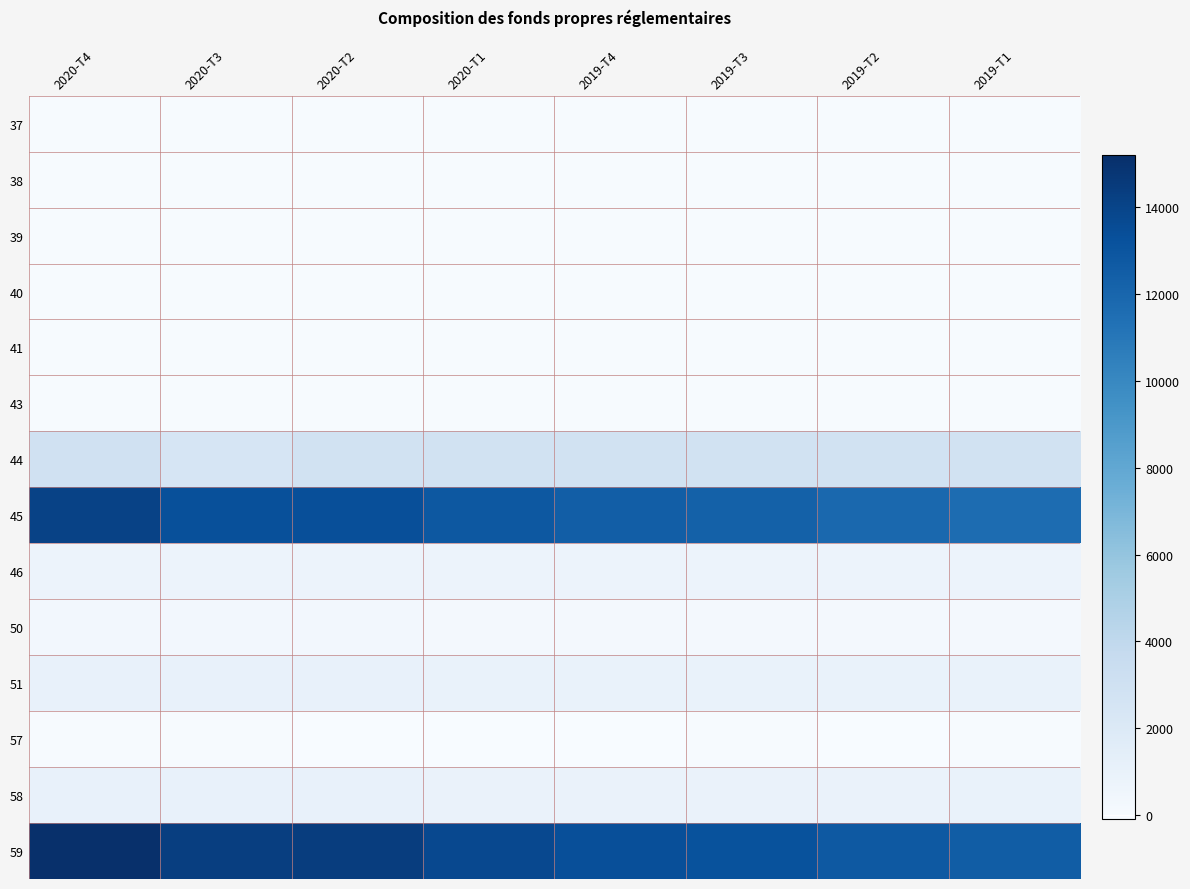

At how many categories does at least one series exceed 41?

8